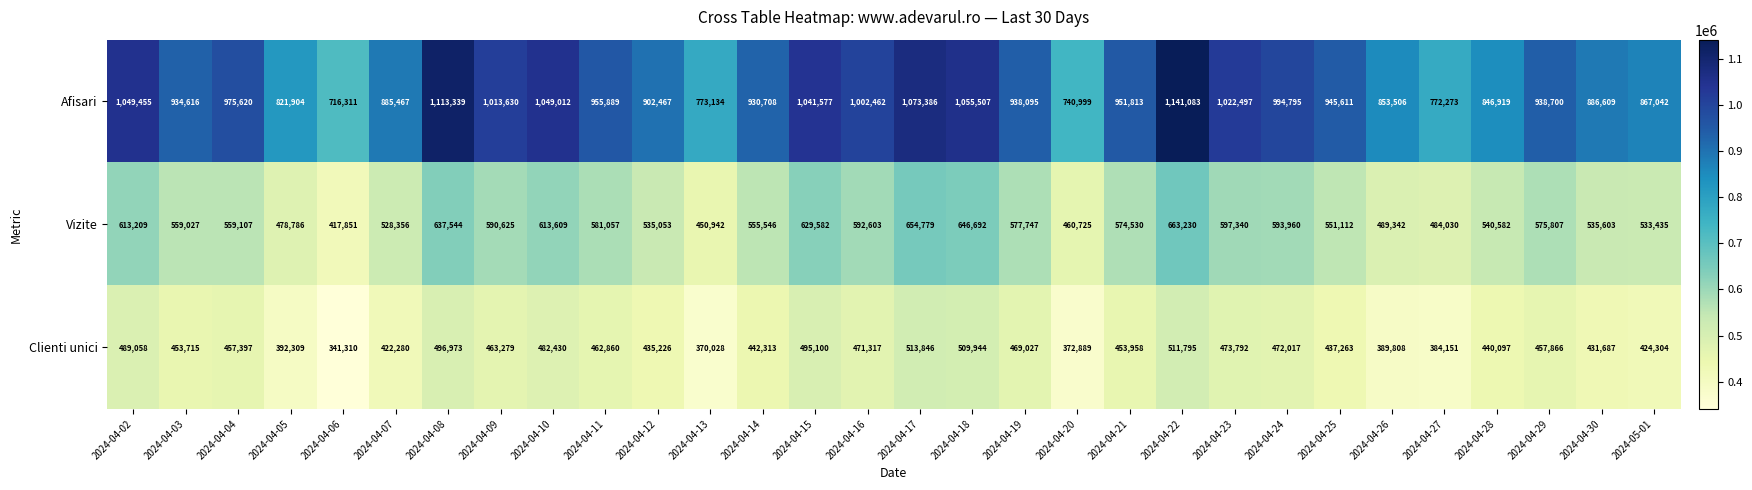

Which series changed the most between 2024-04-16 and 2024-04-25?

Afisari